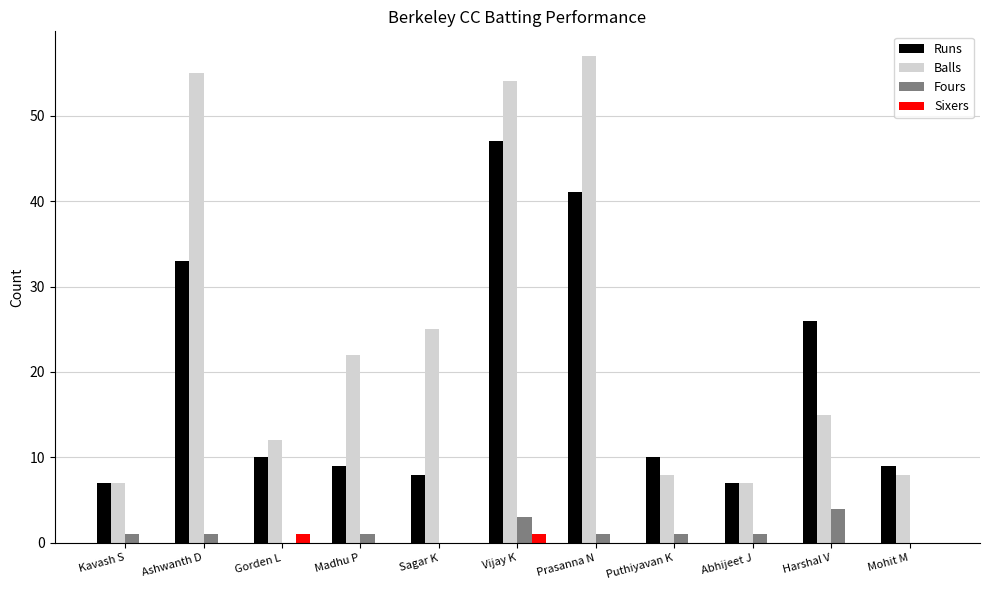

The value of Runs at Gorden L is 10. True or false?

True